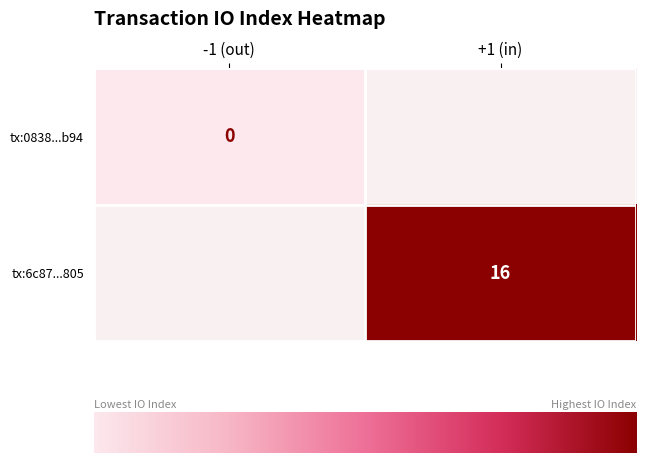

Is the value of tx:6c87...805 at +1 (in) greater than the value of tx:0838...b94 at -1 (out)?

Yes